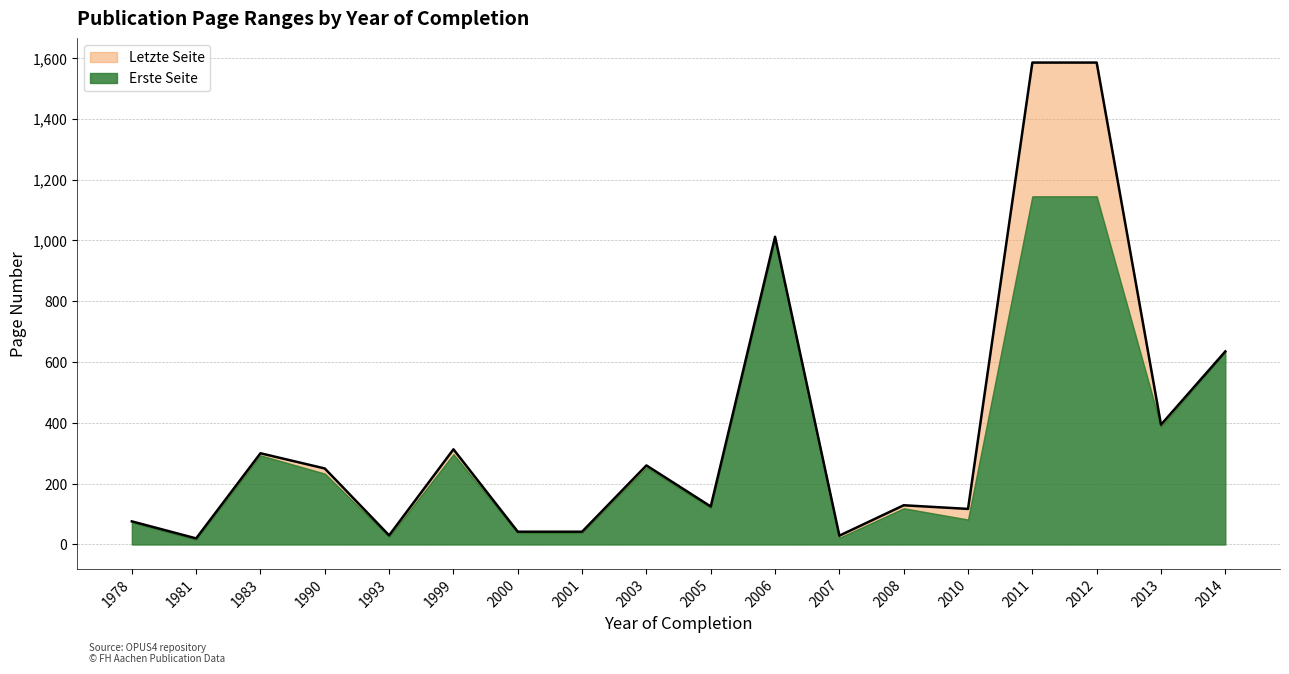

At which category does the data reach its first local peak?

1983